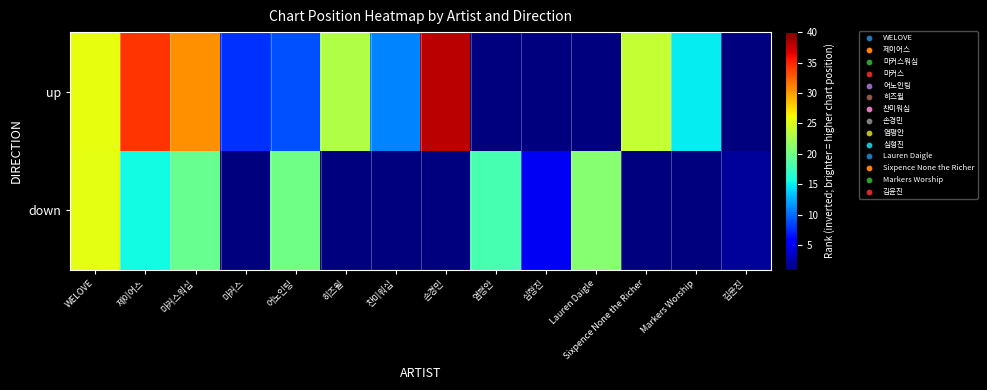

How many series are shown in this chart?

2